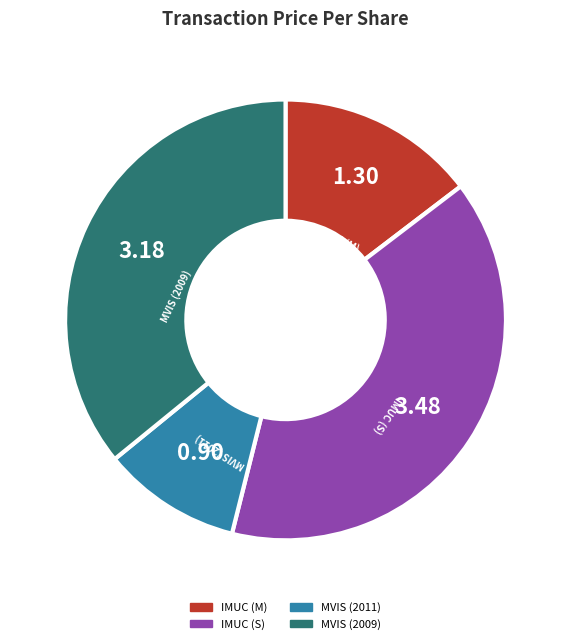

Does any single category account for the majority?

No